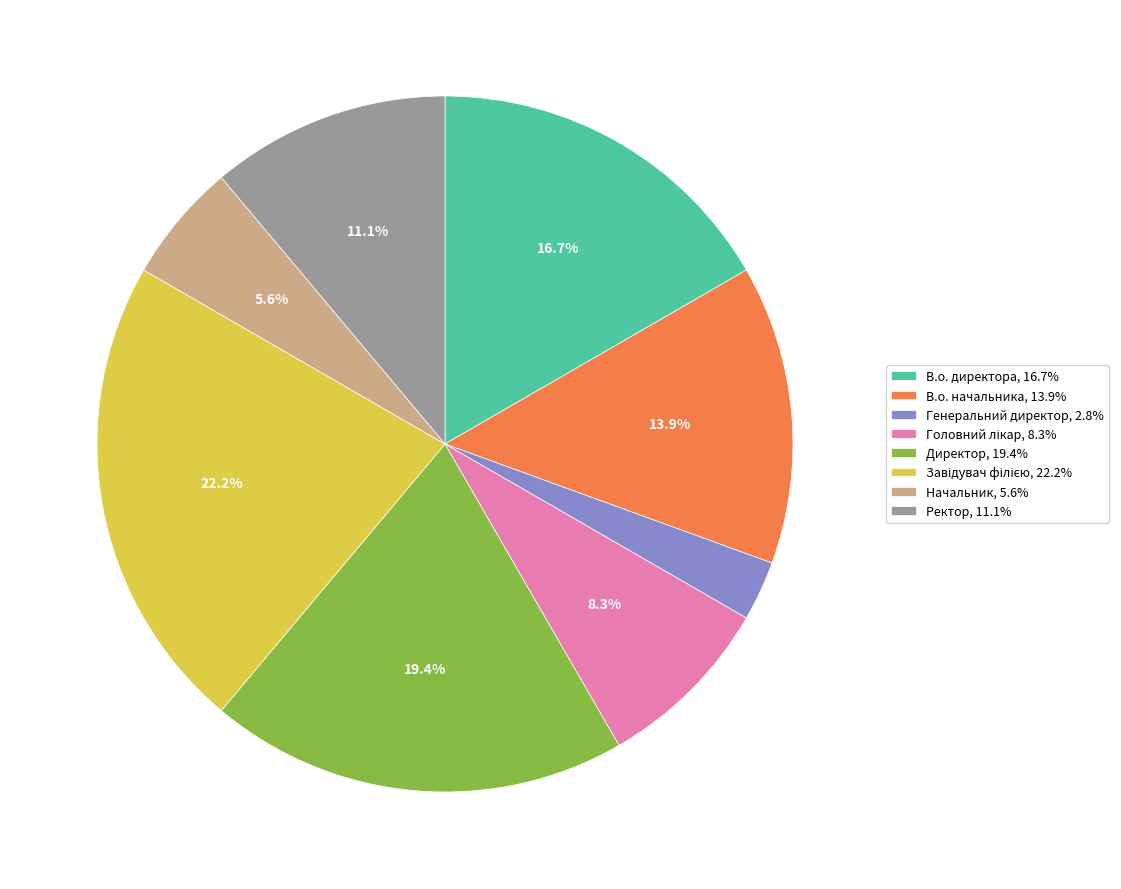

Is there a majority slice in this chart?

No